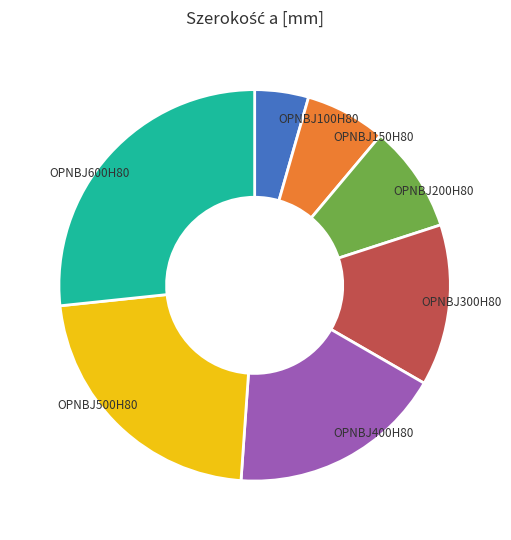

True or false: OPNBJ600H80 accounts for 27% of the total.

True